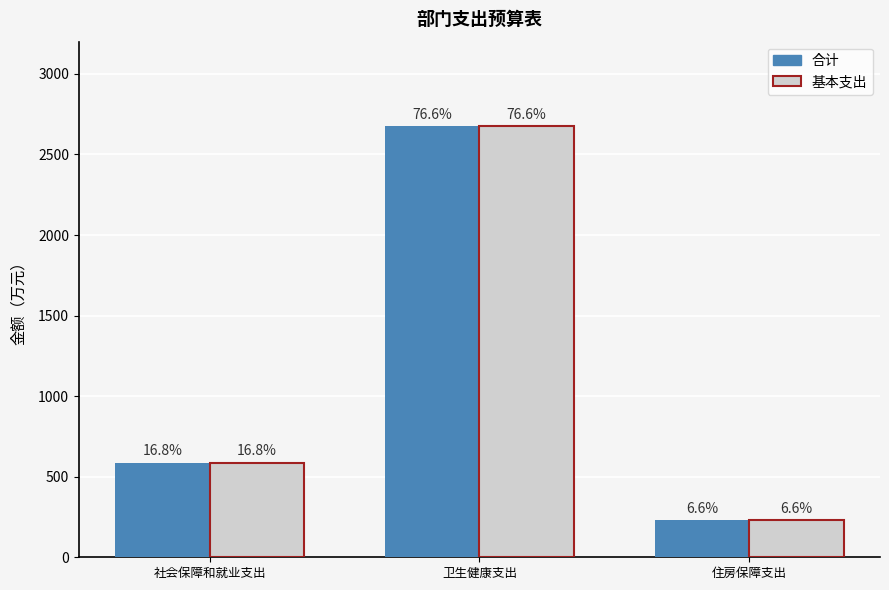

What position from the left is 住房保障支出?

3